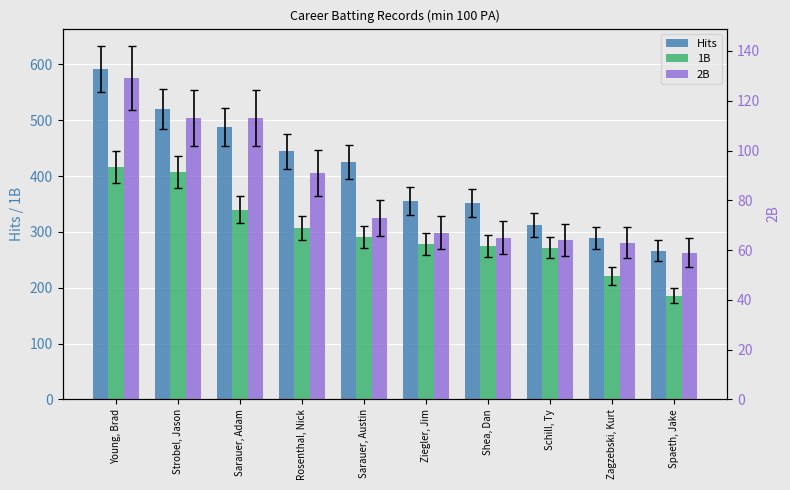

Which label corresponds to the largest value in the chart?

Young, Brad